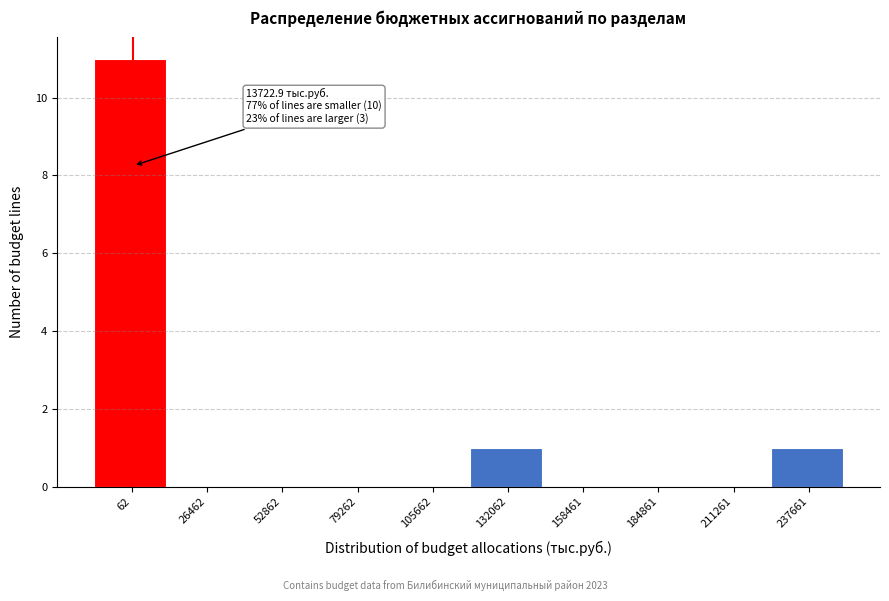

Reading left to right, transcribe all the data shown in this chart.

62=11	26462=0	52862=0	79262=0	105662=0	132062=1	158461=0	184861=0	211261=0	237661=1